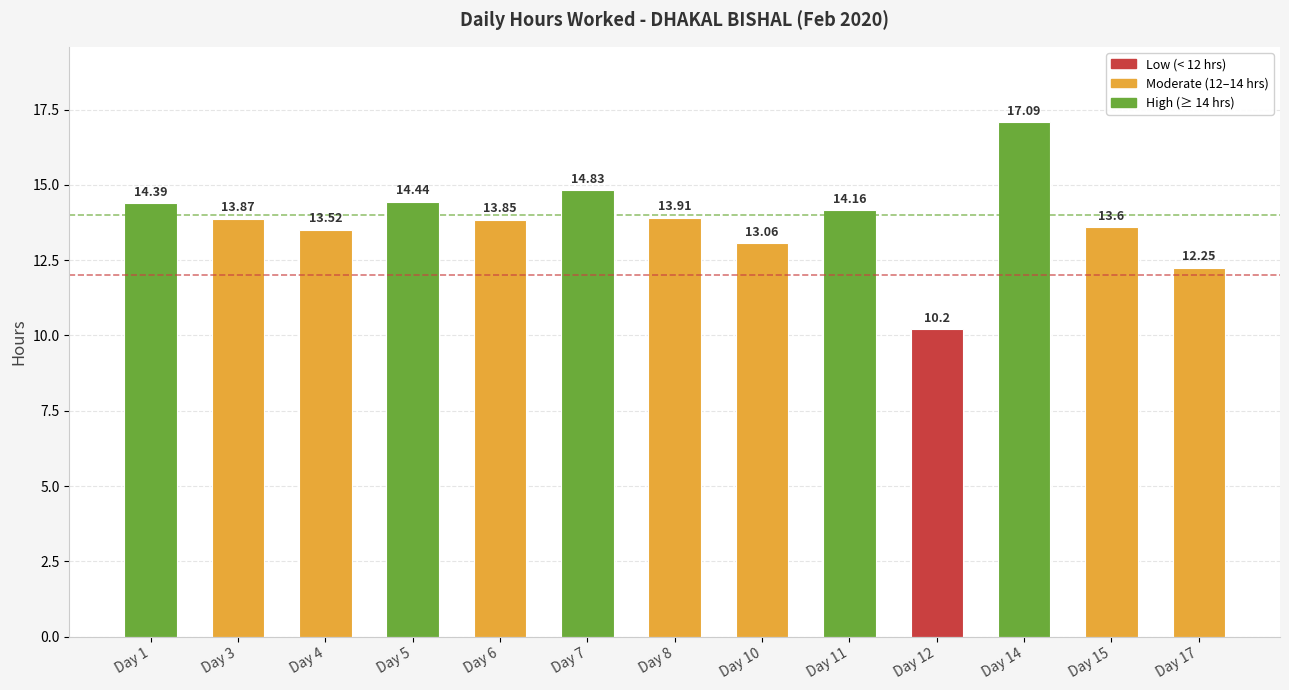

What is the difference between the maximum and minimum values?

6.9